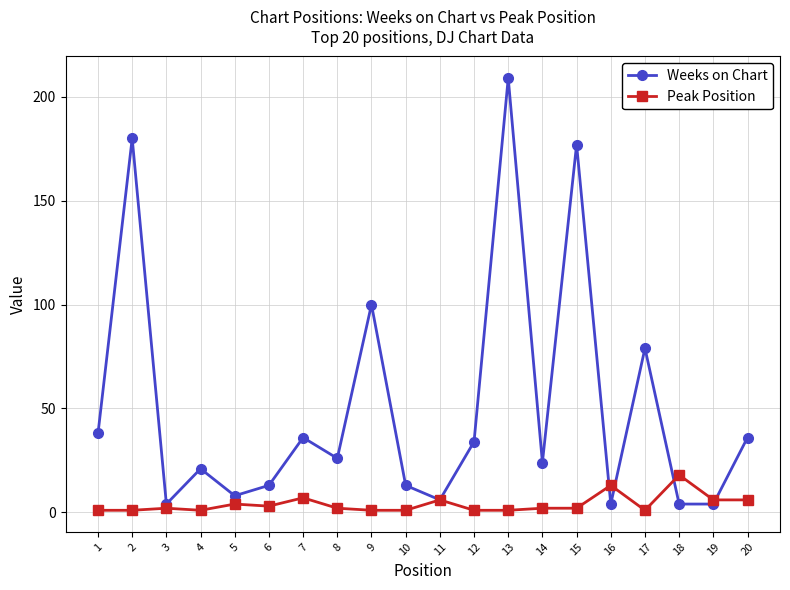

Where is the first local maximum for Weeks on Chart?

2